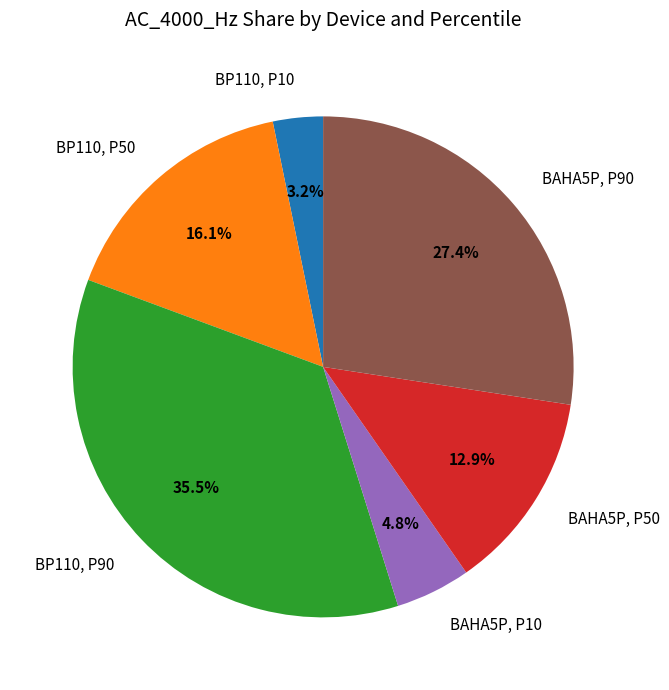

The BAHA5P, P50 slice represents 6% of the pie. True or false?

False